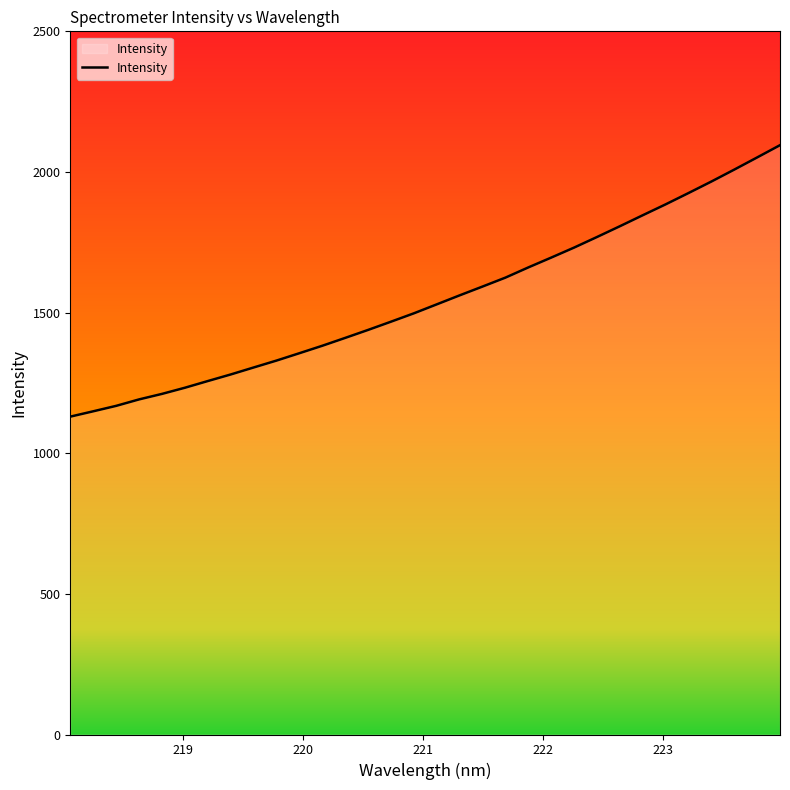

What is the difference between the maximum and minimum values?

965.1